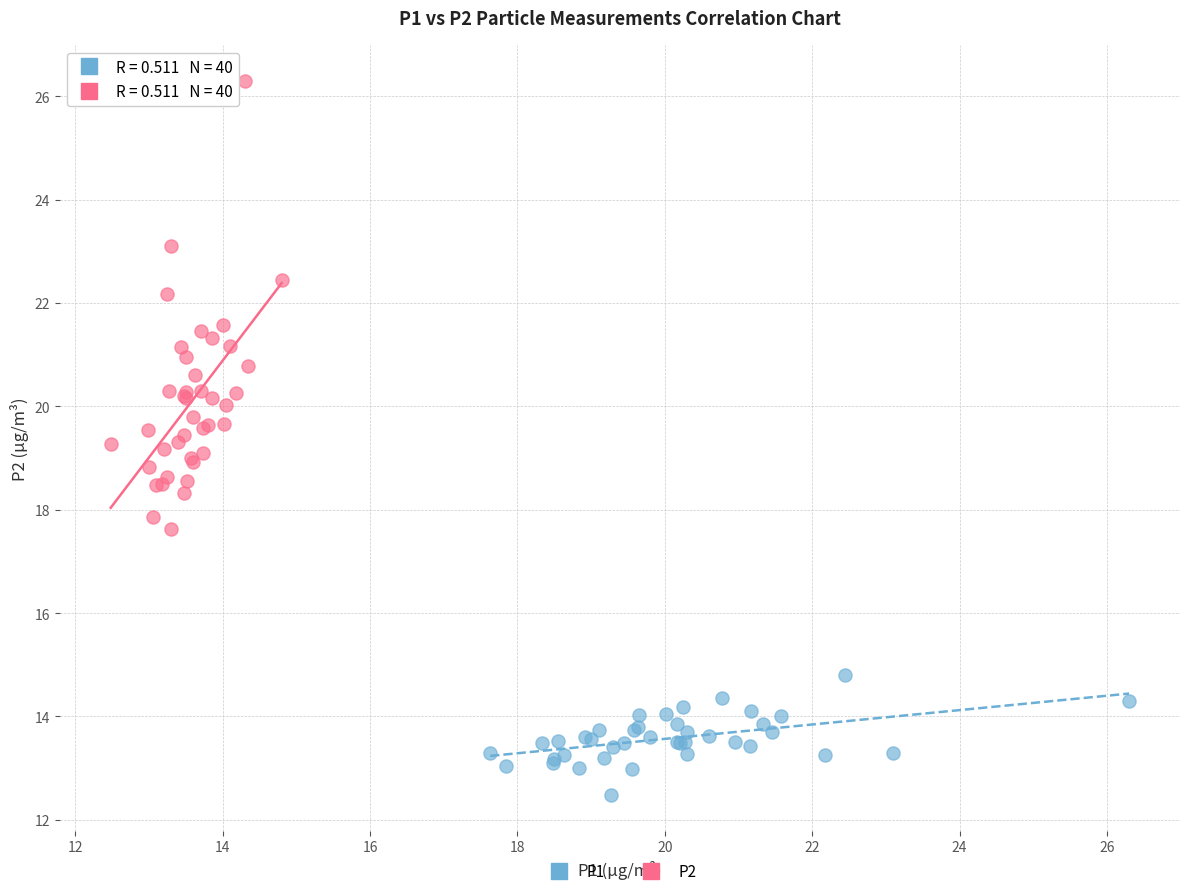

Which series contains the highest Y value?

P2